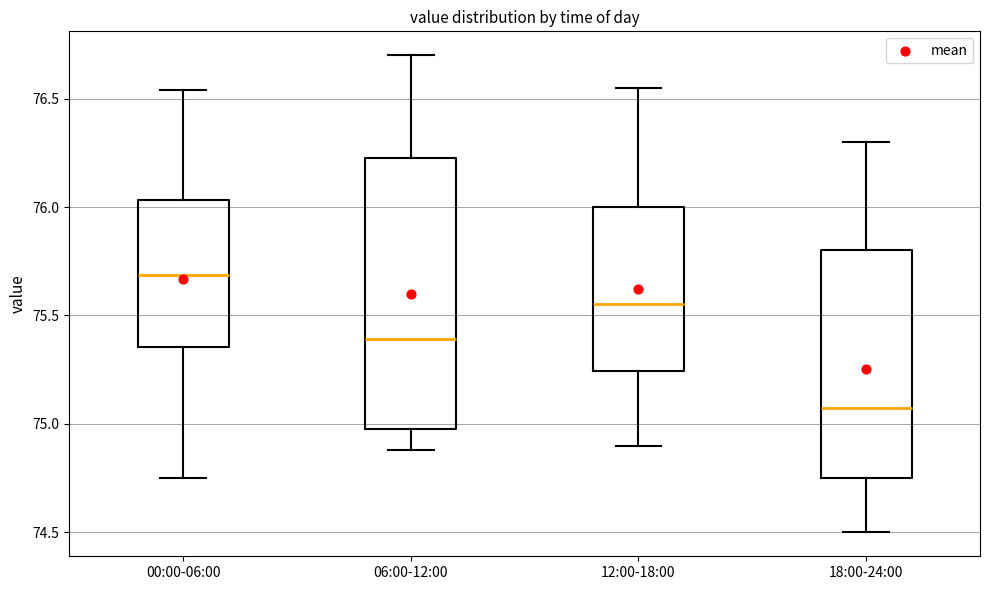

Which box has the highest median line?

00:00-06:00